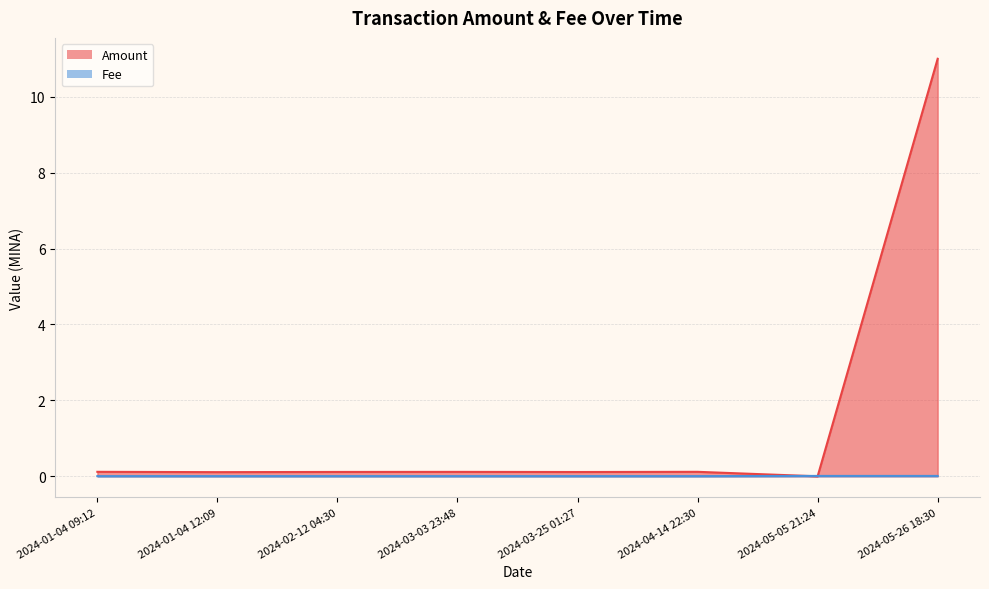

Which label corresponds to the smallest value in the chart?

2024-05-05 21:24